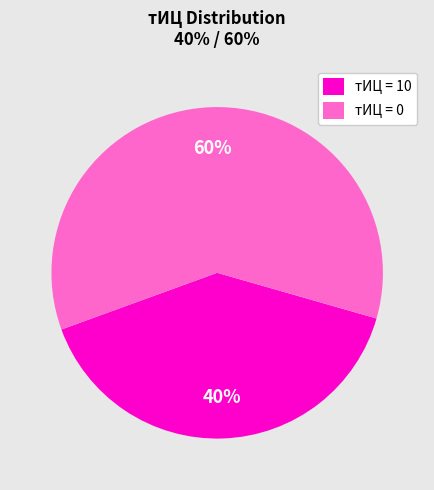

Count the number of slices in the pie.

2